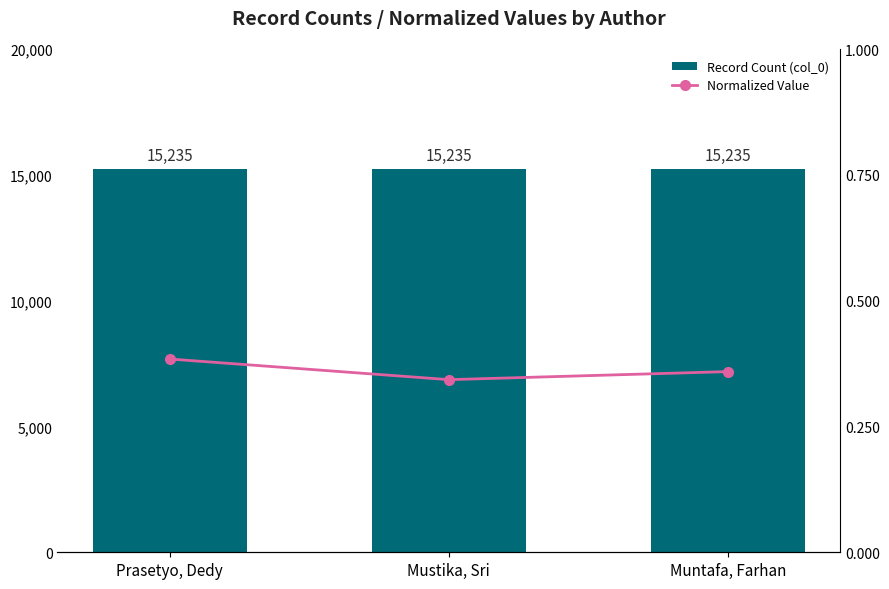

What is the spread (max minus min) of values at Mustika, Sri?

15234.7